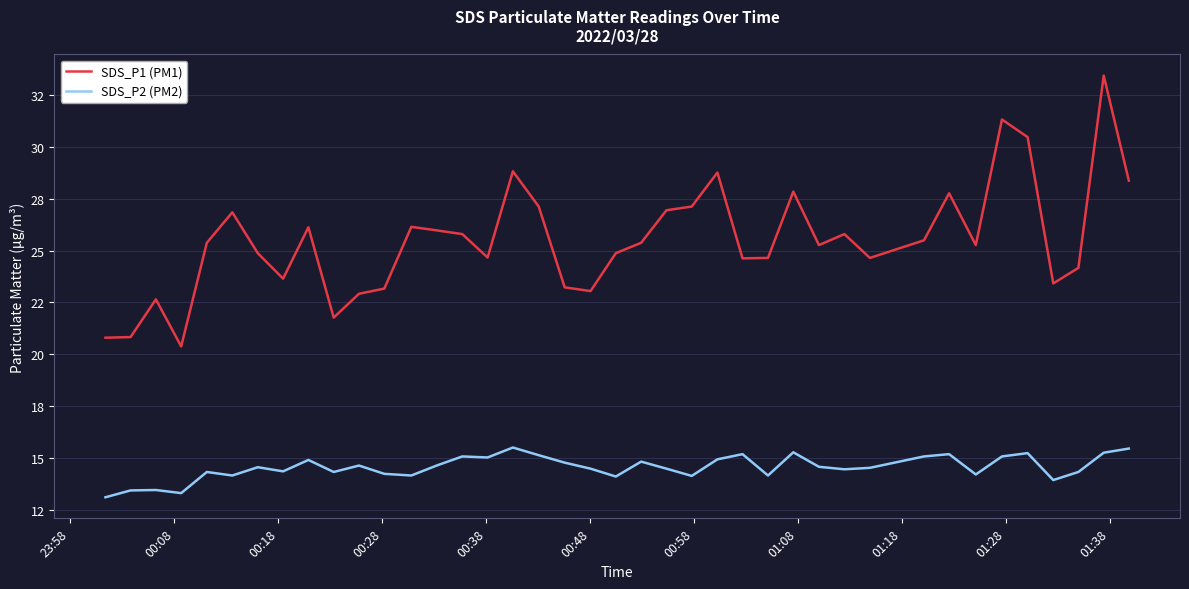

Does the chart have visible grid lines?

Yes